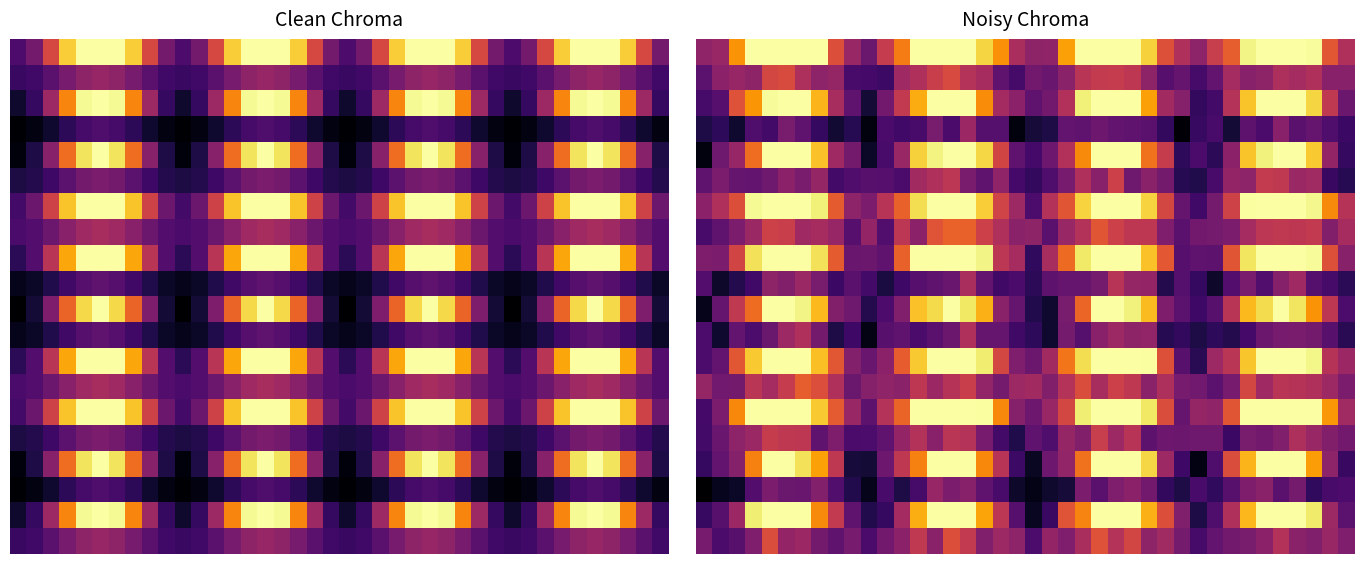

What is the minimum value shown in the chart?

1.2